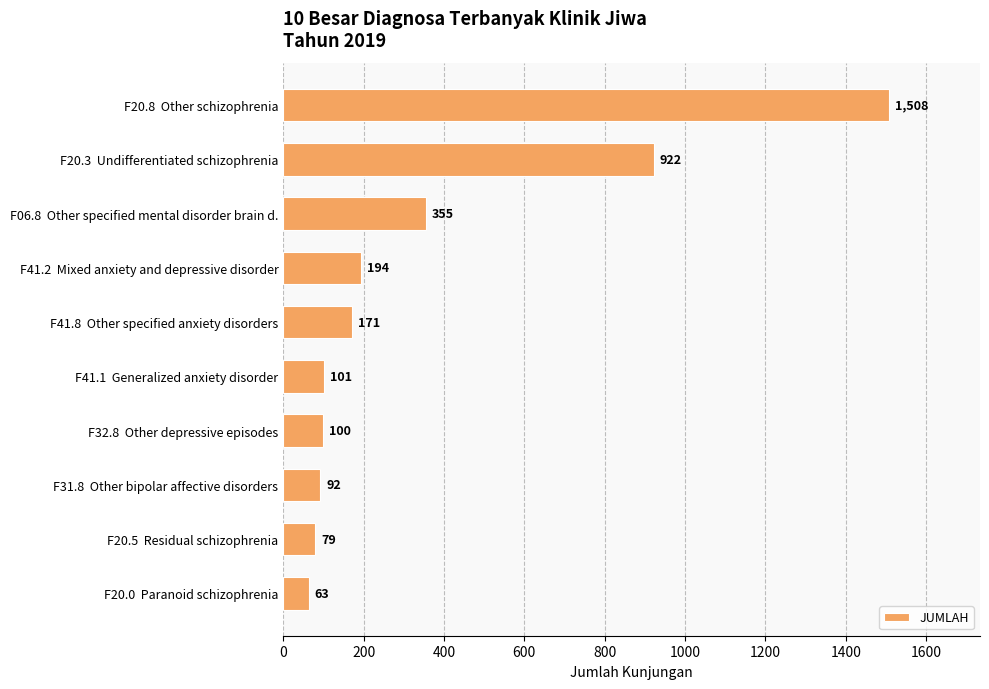

What is the difference between the maximum and minimum values?

1445